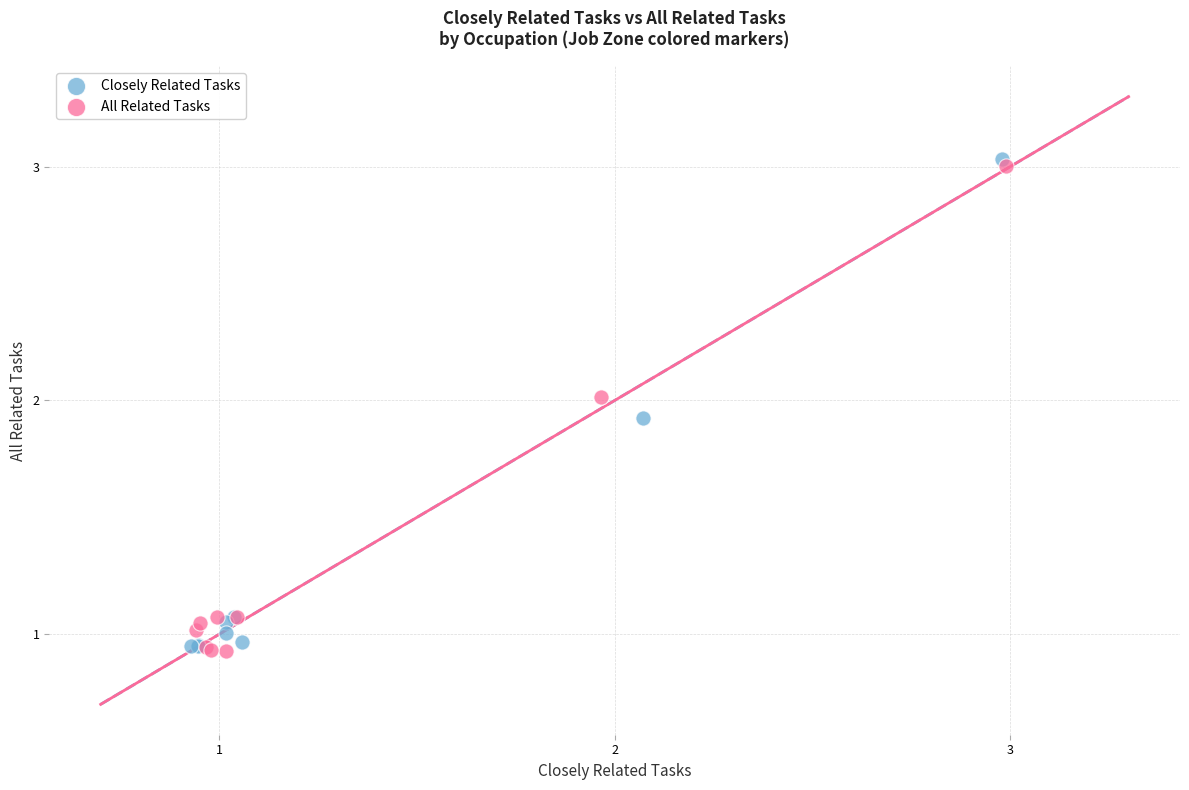

What are all the series names shown in the legend?

Closely Related Tasks, All Related Tasks